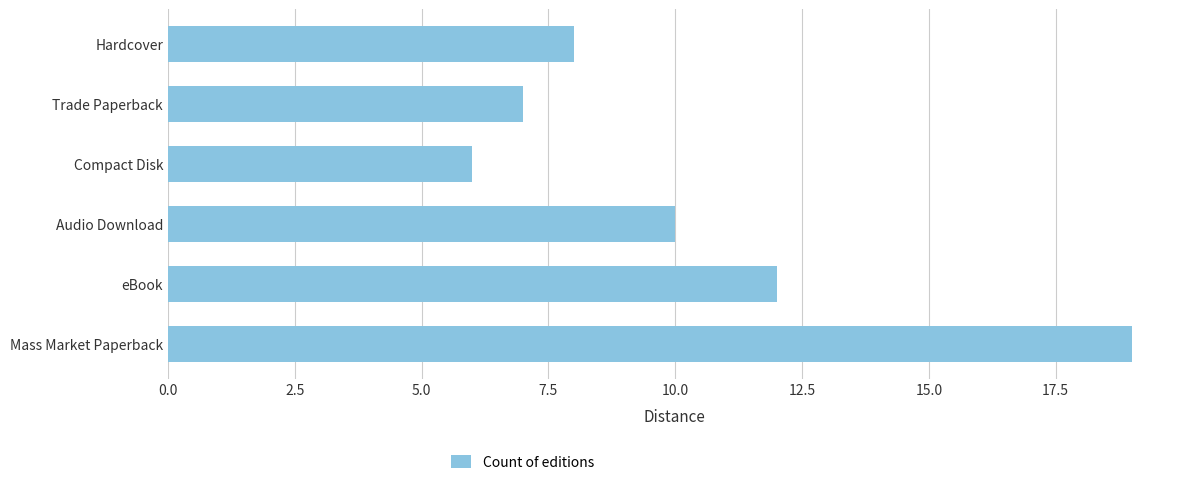

How many values are below 10?

3